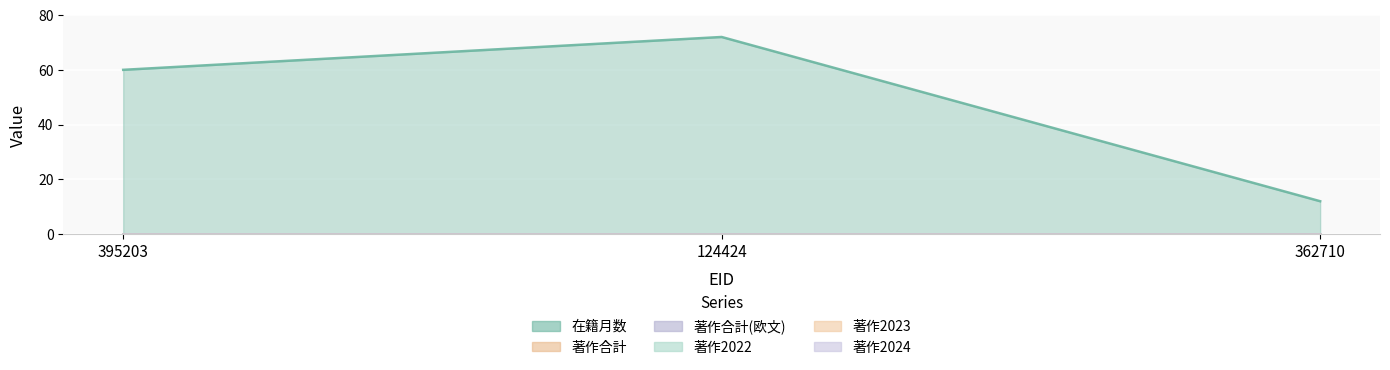

What is the difference between the 在籍月数 values at 362710 and 124424?

60